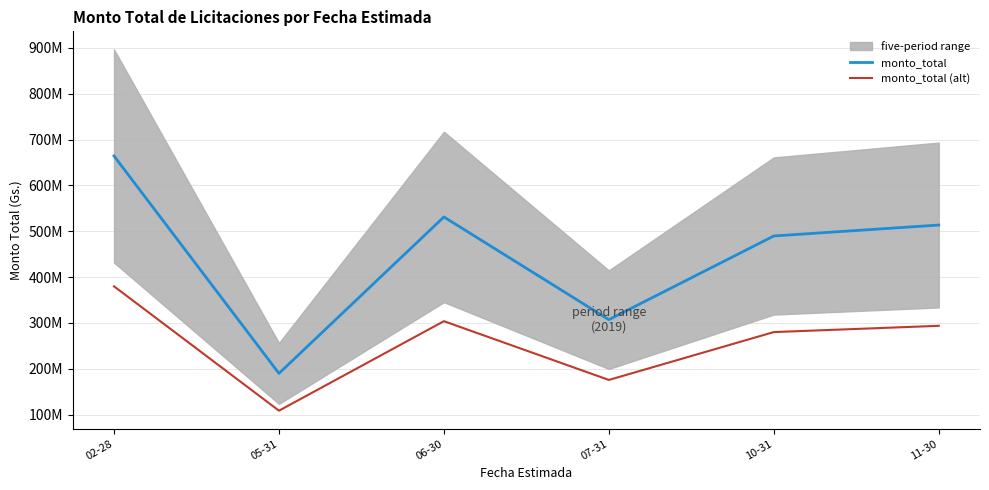

Which has a higher value, 02-28 or 11-30?

02-28